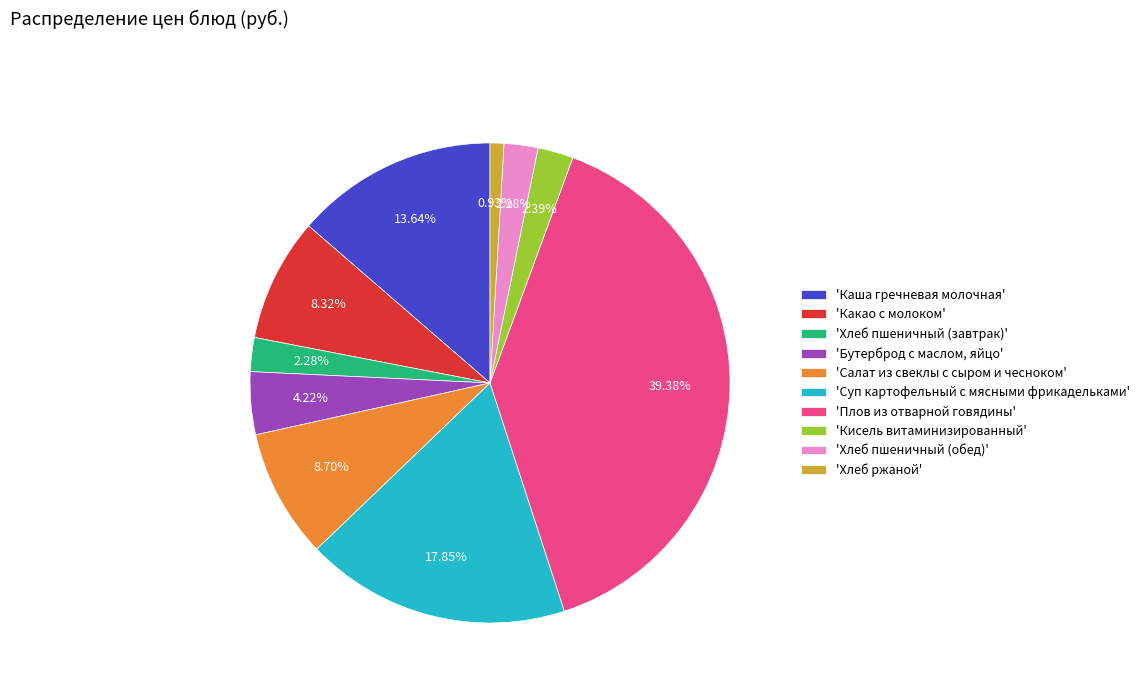

Do 'Каша гречневая молочная' and 'Какао с молоком' together represent more than half of the pie?

No